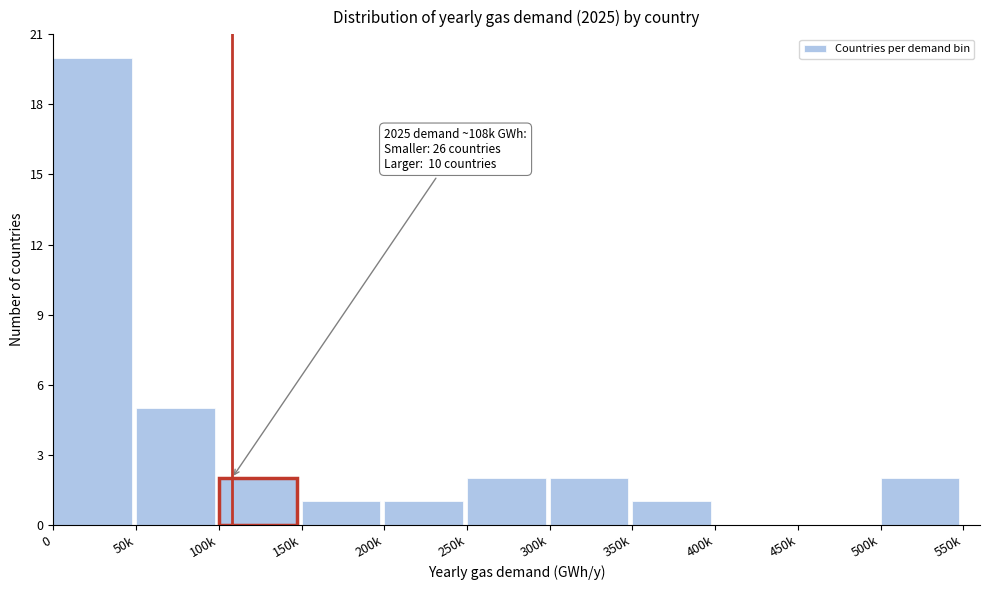

Reading right to left, what are all the values shown in this chart?

500k=2	450k=0	400k=0	350k=1	300k=2	250k=2	200k=1	150k=1	100k=2	50k=5	0=20